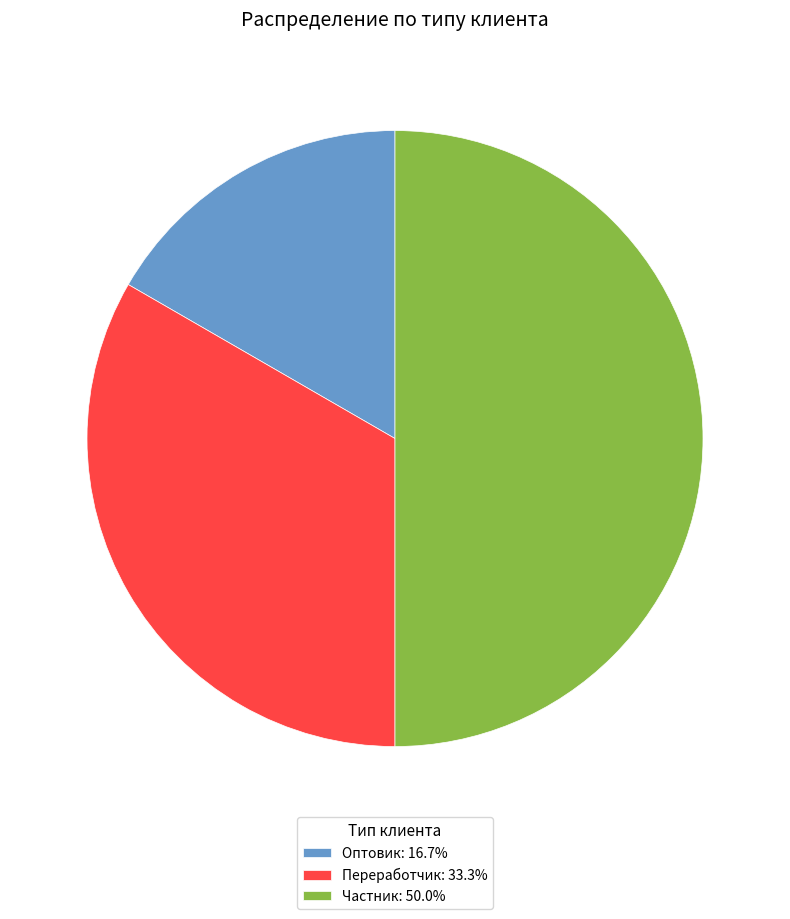

How many segments does this pie chart have?

3